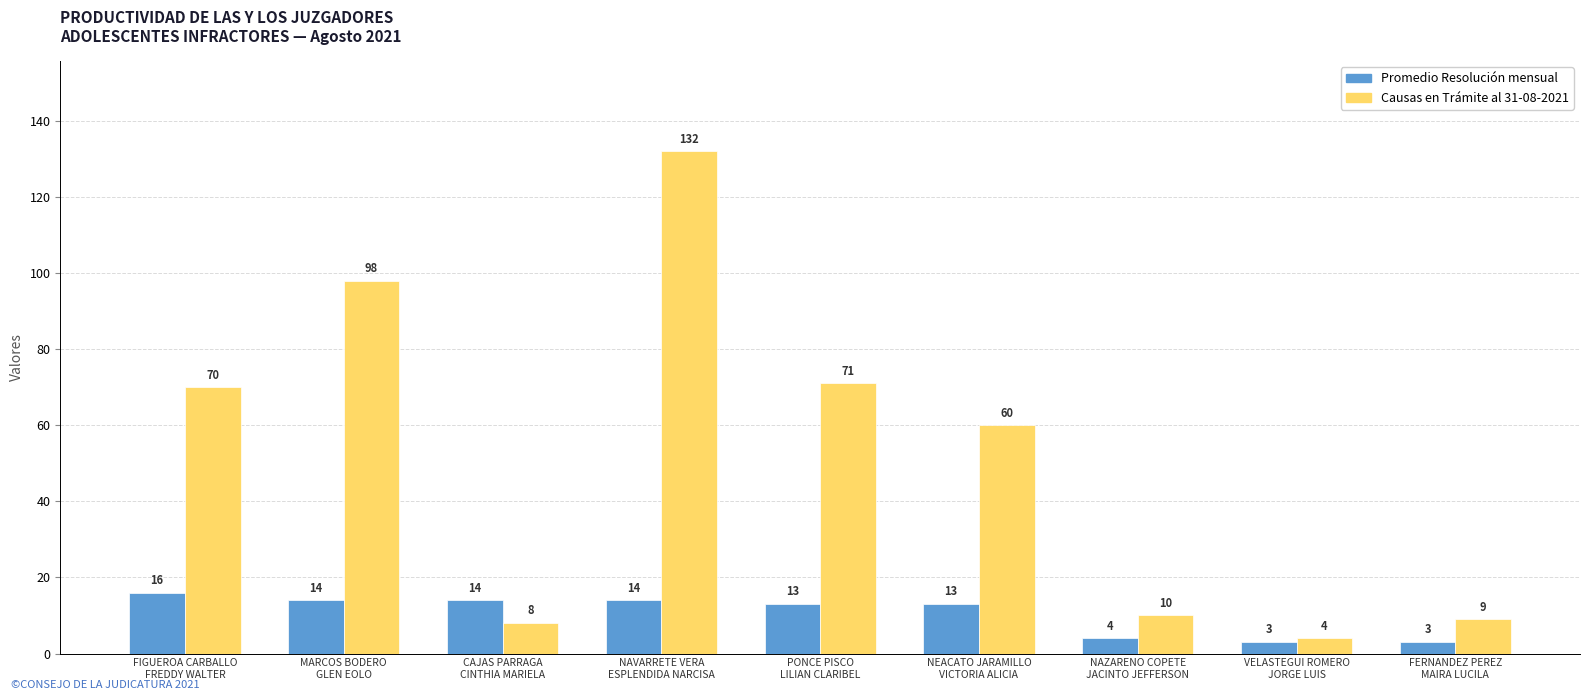

How many groups of bars are there?

9